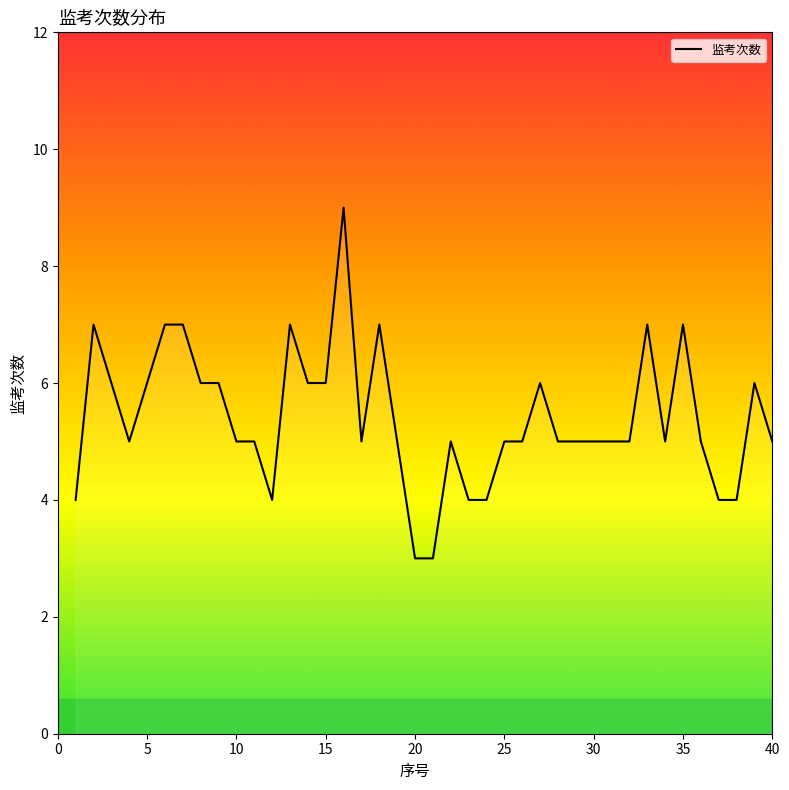

What is the difference between the maximum and minimum values?

6